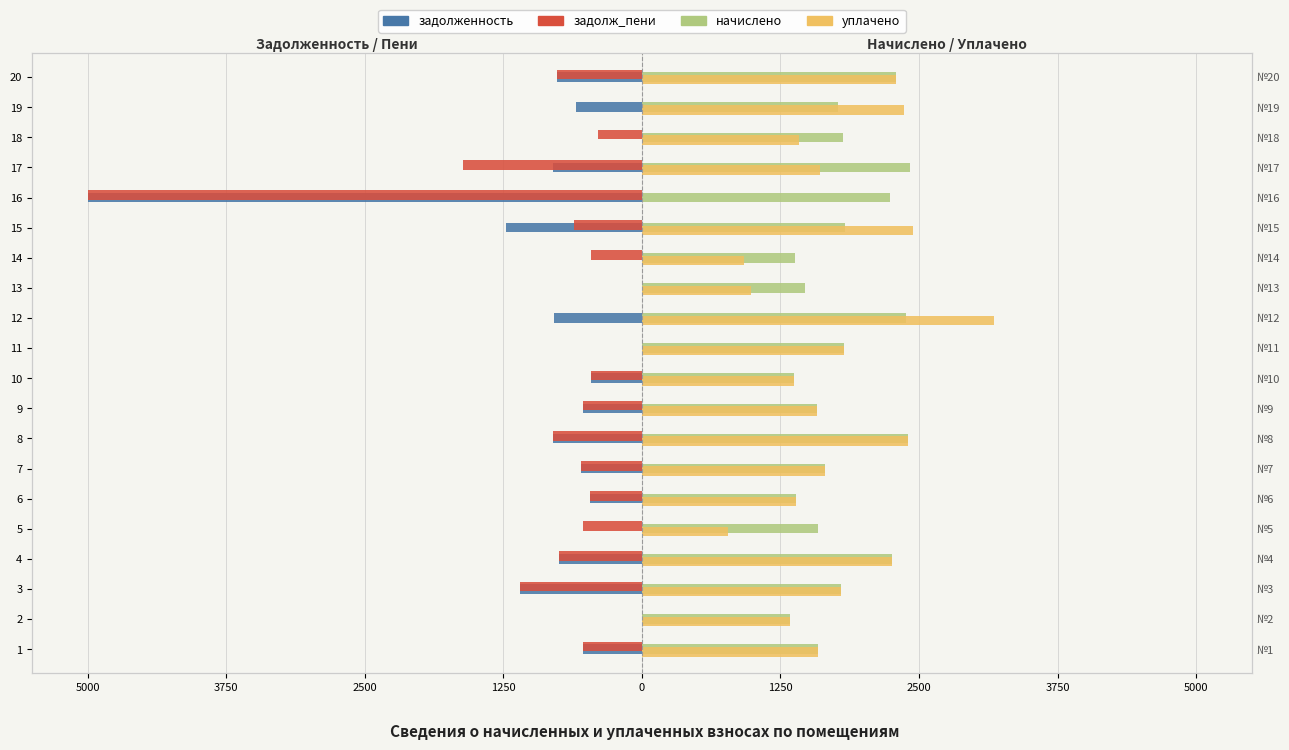

Between 1 and 11, which series saw the biggest shift?

задолженность